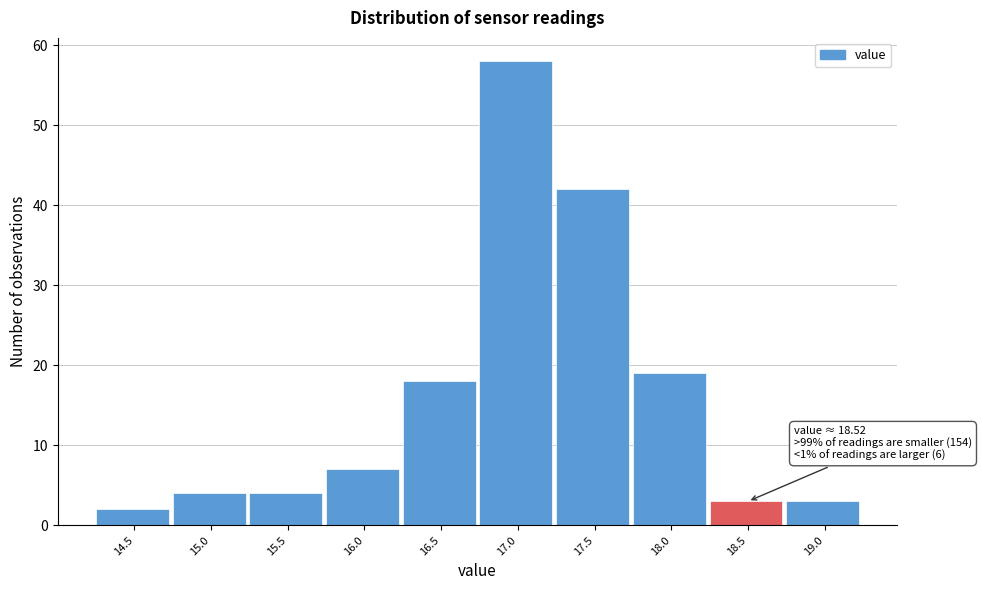

Reading right to left, transcribe all the data shown in this chart.

19.0=3	18.5=3	18.0=19	17.5=42	17.0=58	16.5=18	16.0=7	15.5=4	15.0=4	14.5=2